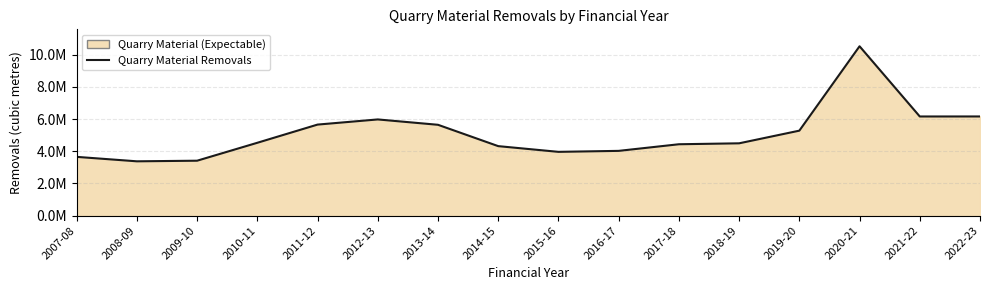

Which category has the lowest value across all series?

2008-09